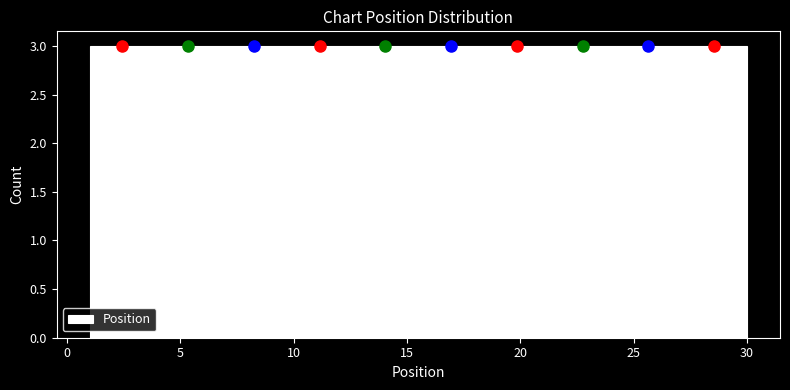

What is the height of the bar covering 3.9 to 6.8 on the x-axis? Neither the bar edges nor the heights are printed on the chart, so give them approximately, as read against the axes.

3